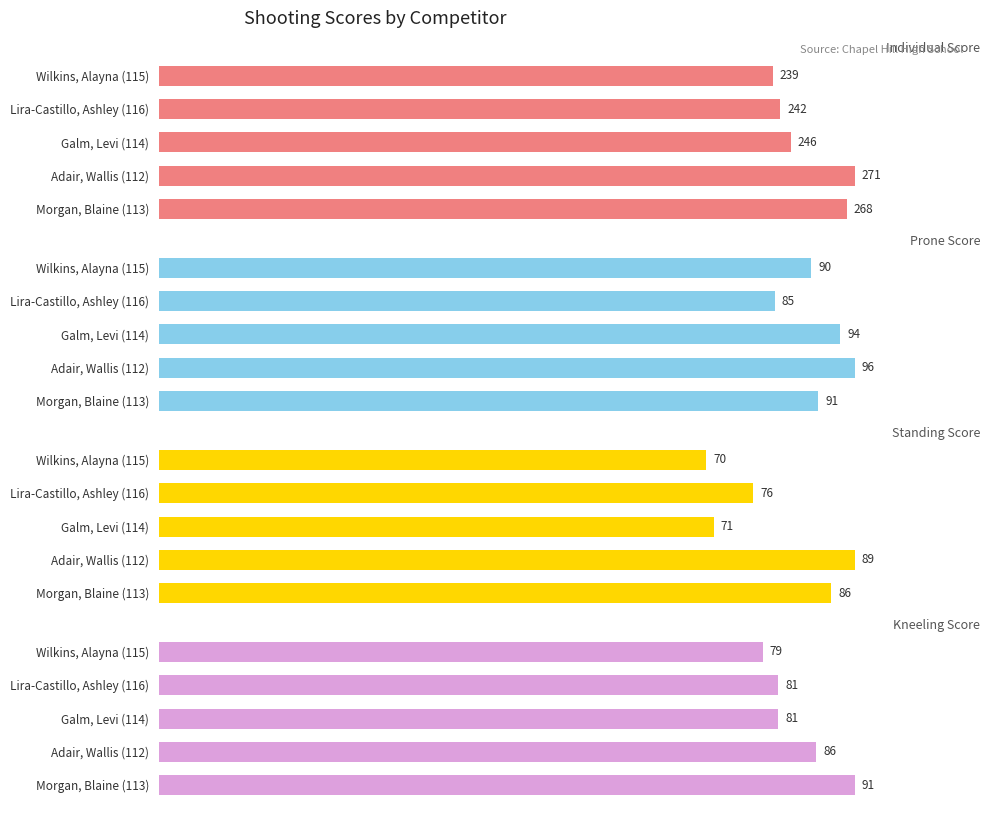

True or false: Individual Score has a value of 88 at Morgan, Blaine (113).

False